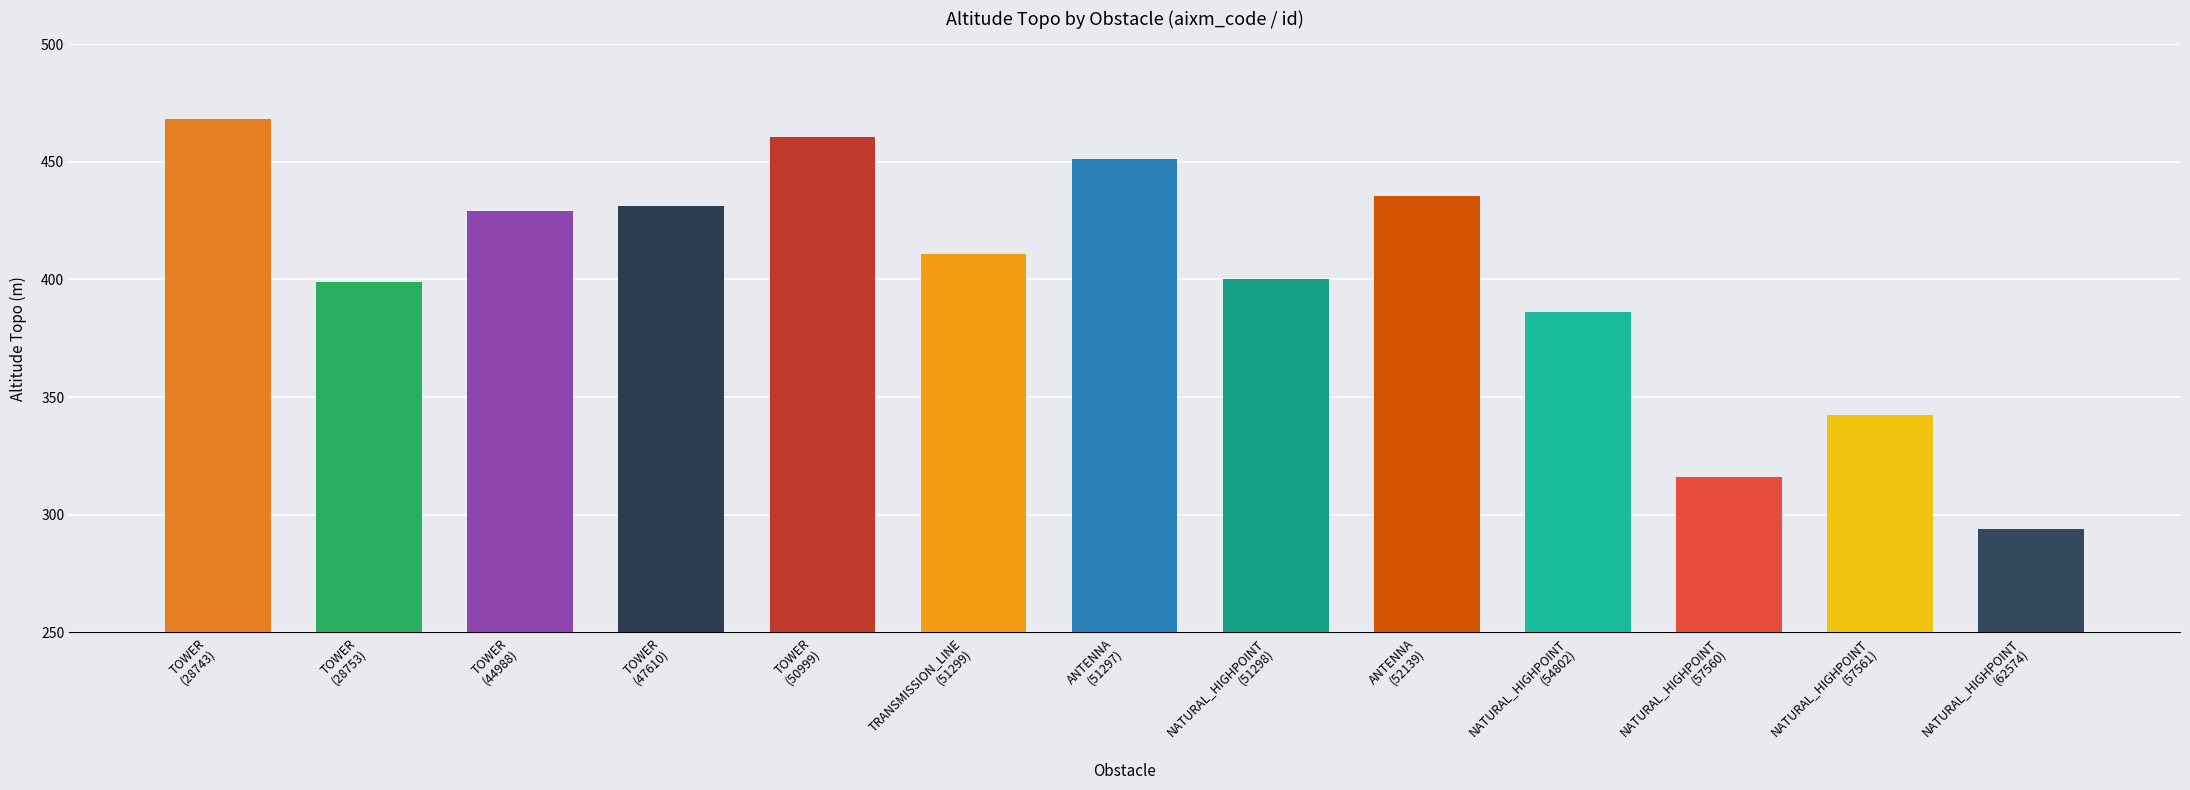

Reading left to right, list all the values displayed in this chart.

468.0	399.0	428.9	431.0	460.5	411.0	451.0	400.0	435.2	386.0	316.2	342.5	294.0